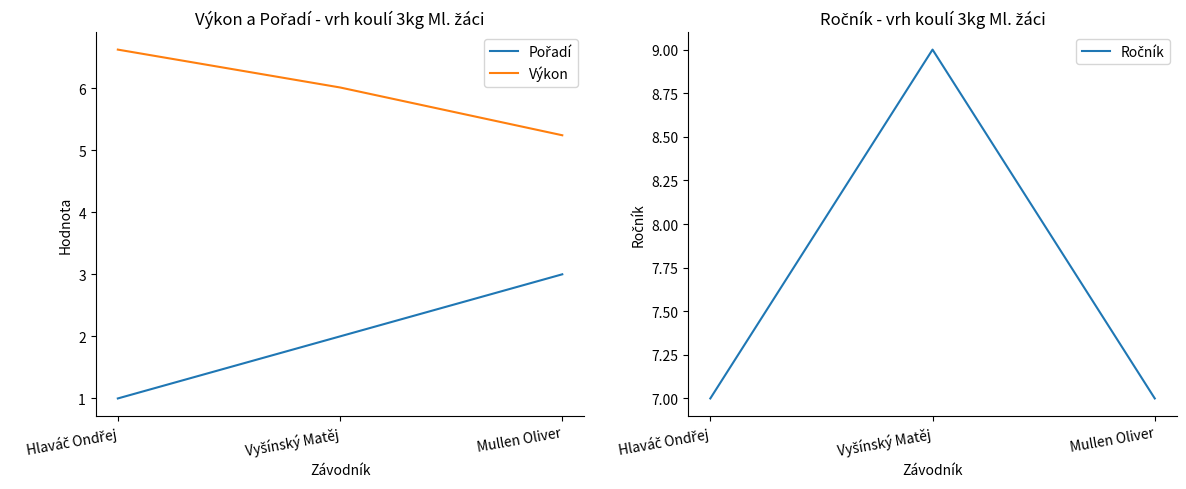

What is the difference between the Ročník values at Mullen Oliver and Vyšínský Matěj?

2.0